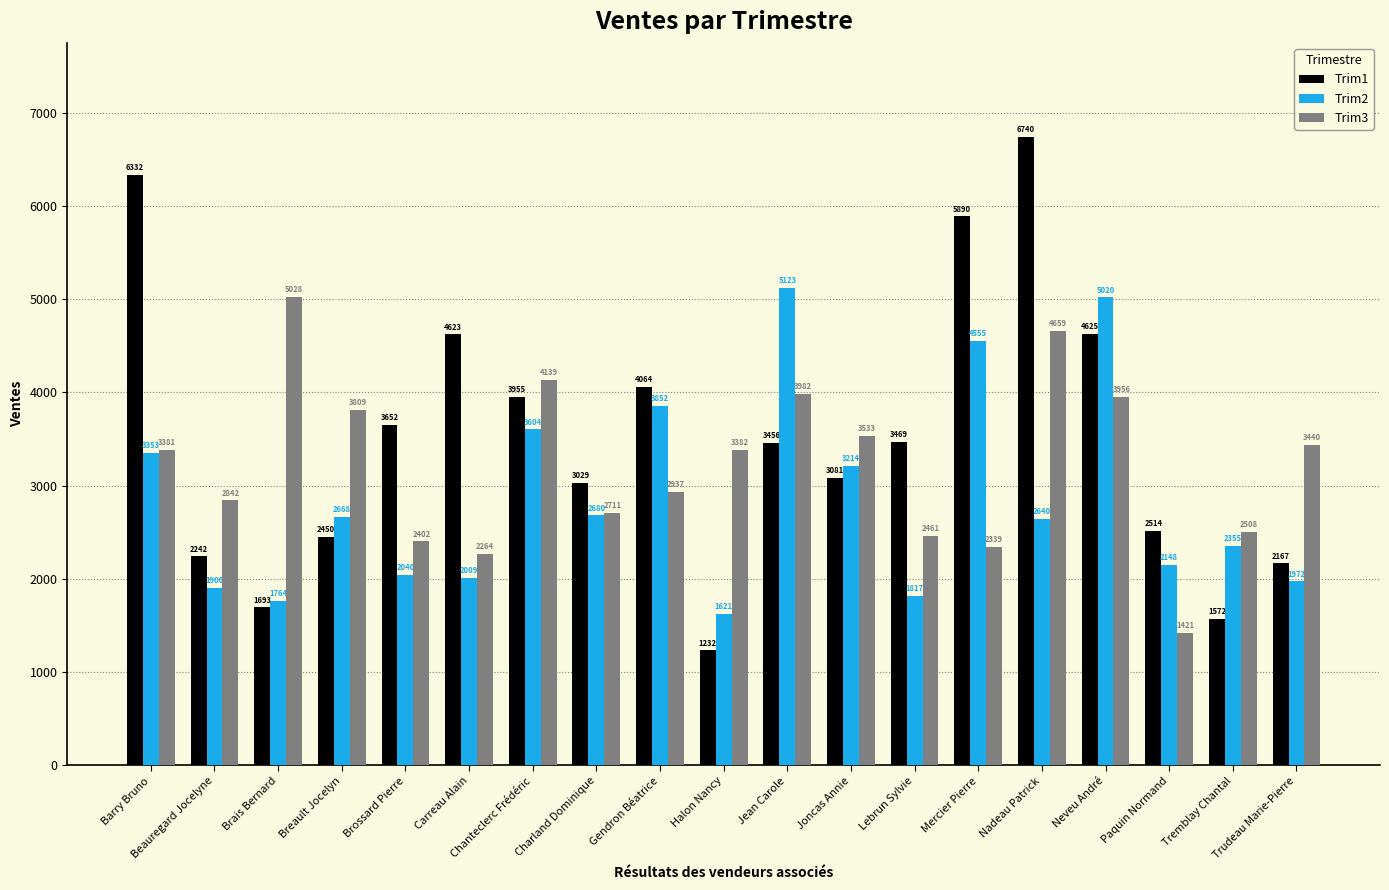

How many groups of bars are there?

19